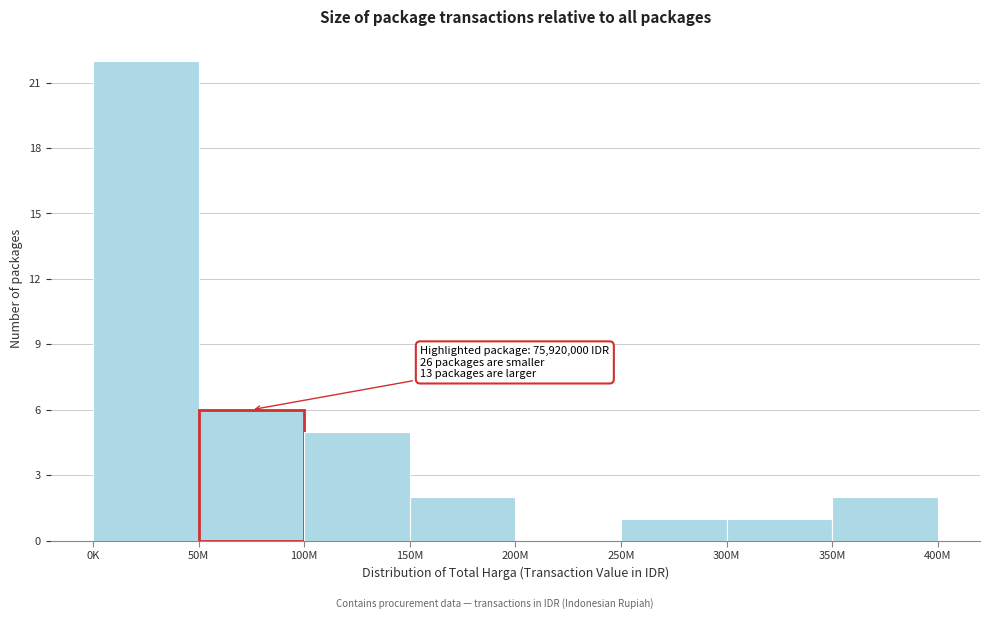

Reading left to right, list all the values displayed in this chart.

0K=22	50M=6	100M=5	150M=2	200M=0	250M=1	300M=1	350M=2